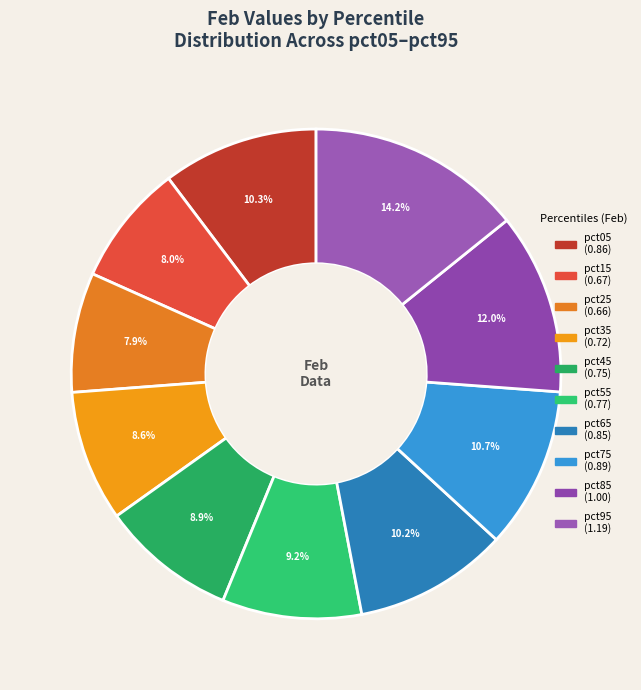

How much of the chart is everything except pct85?

88.0%